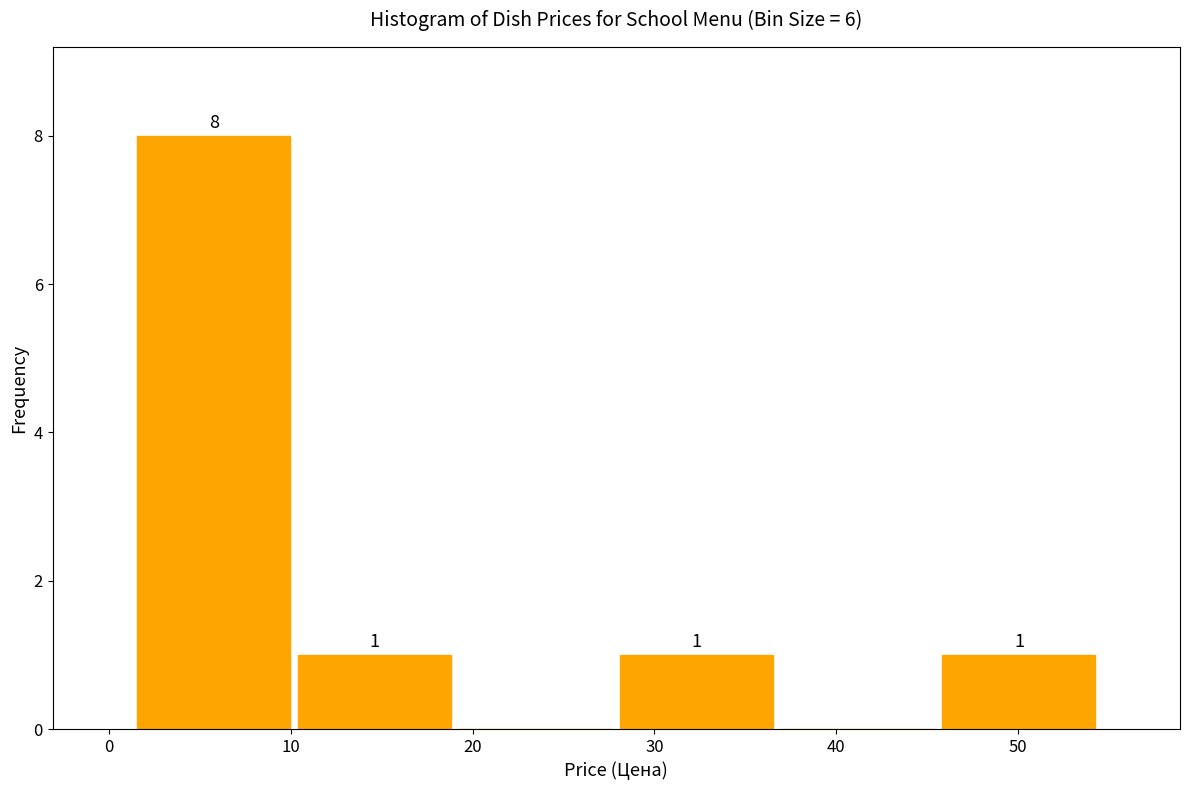

Which range on the x-axis has the tallest bar?

1 to 10